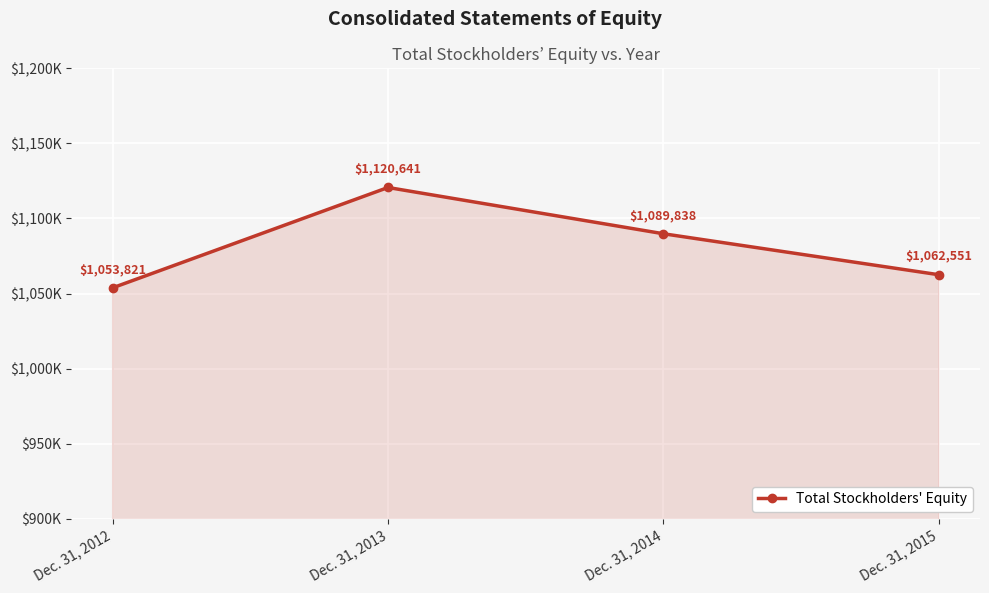

Is this an area chart (filled region under the line)?

Yes